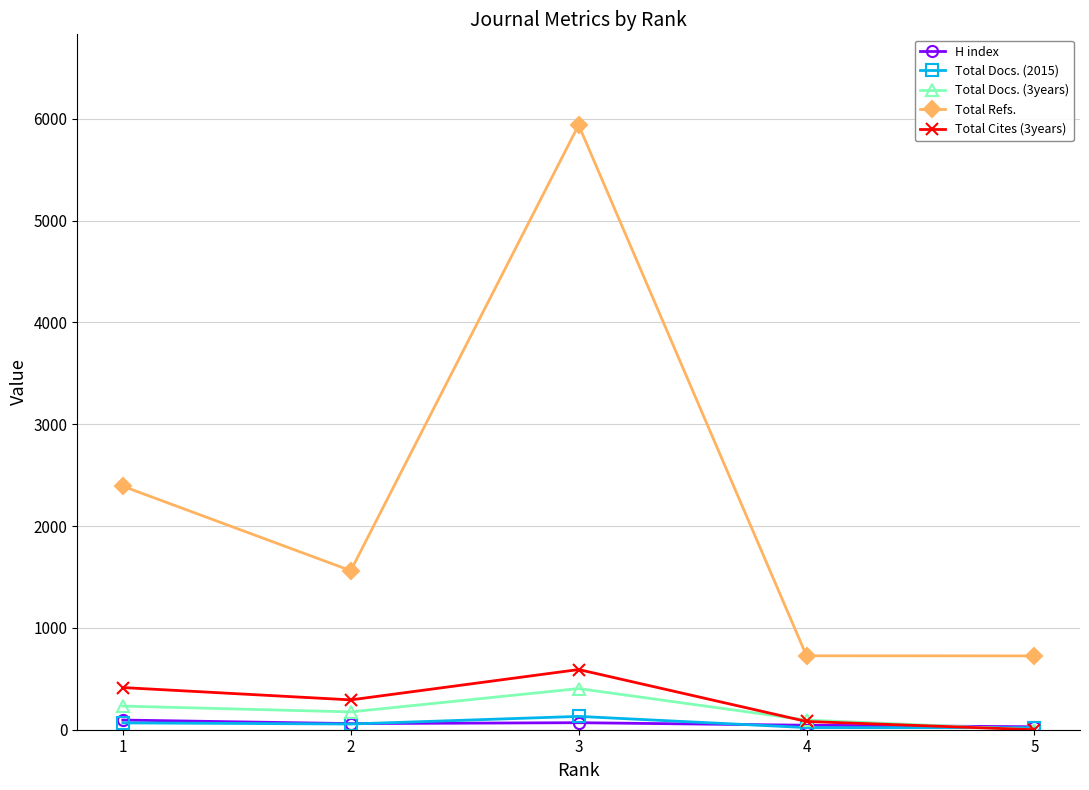

Which series changed the most between 1 and 4?

Total Refs.